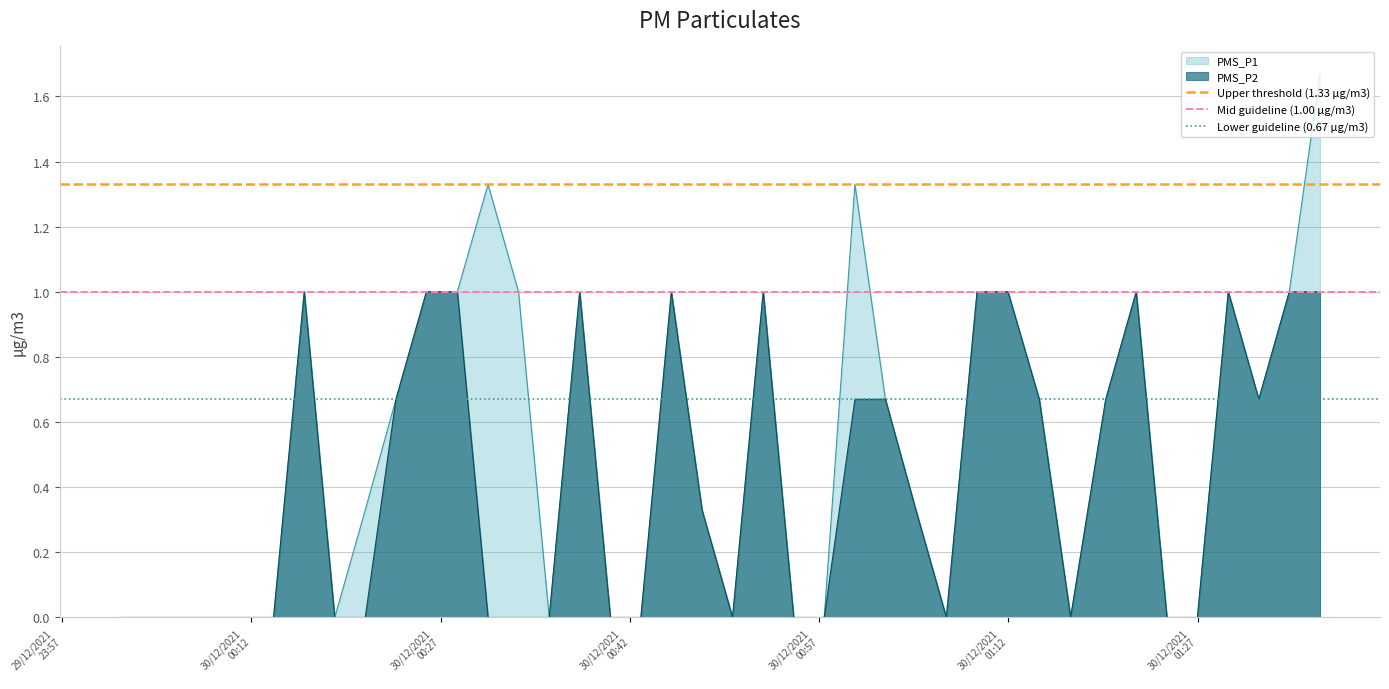

What is the average value of the Mid guideline (1.00 µg/m3) series?

1.0